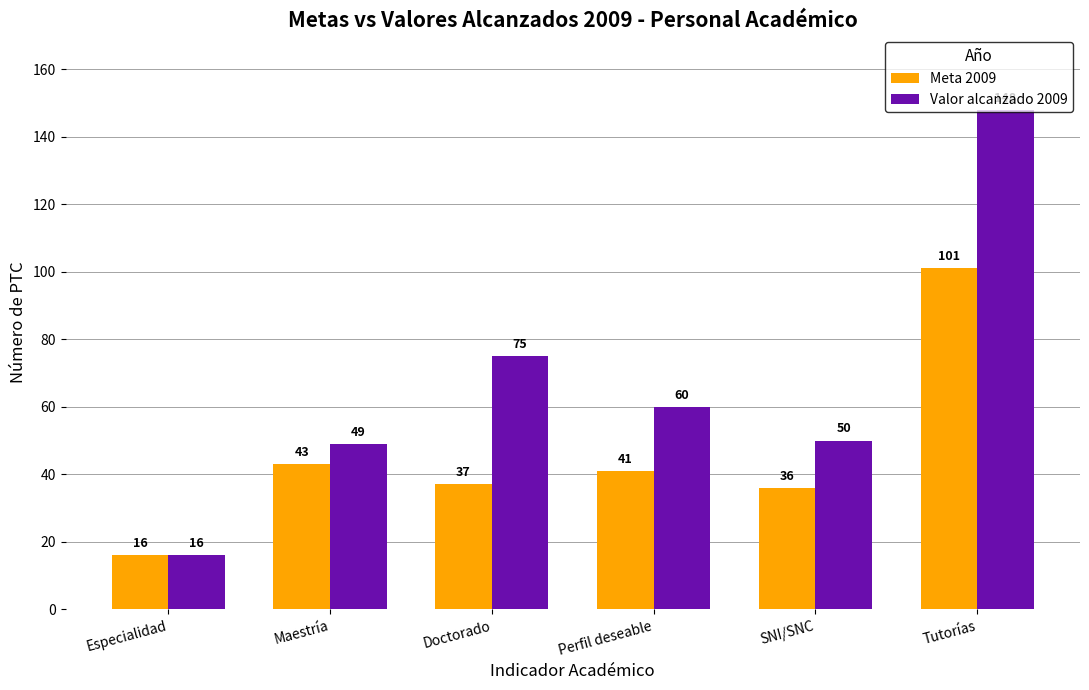

Is the value of Meta 2009 at Tutorías greater than the value of Valor alcanzado 2009 at Tutorías?

No